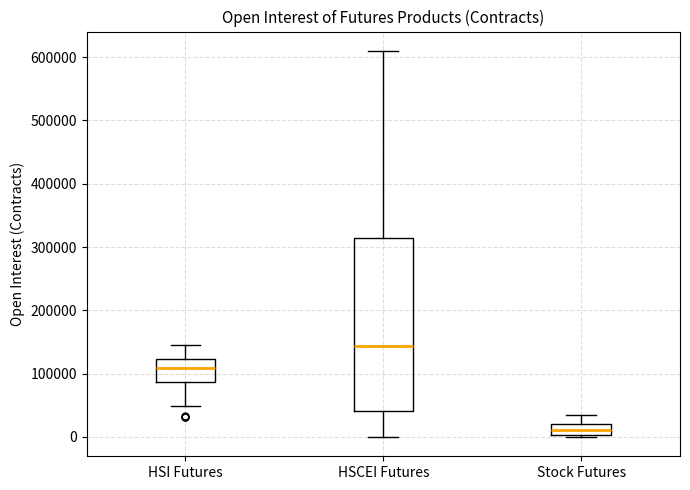

Reading left to right, transcribe this box plot: for each box, give where its median line is, the range the box spans, and where its two whiskers end, as read against the y-axis. The values are not printed on the chart, so give them approximately, as read against the axis.

HSI Futures: median 110000, box 90000 to 120000, whiskers 50000 to 140000
HSCEI Futures: median 140000, box 40000 to 310000, whiskers 0 to 610000
Stock Futures: median 10000, box 0 to 20000, whiskers 0 to 30000